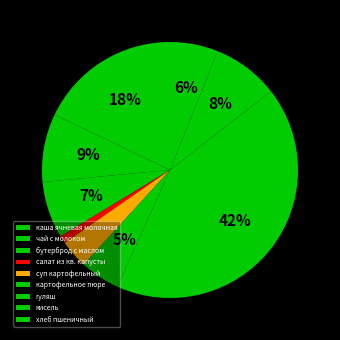

Is there a majority slice in this chart?

No